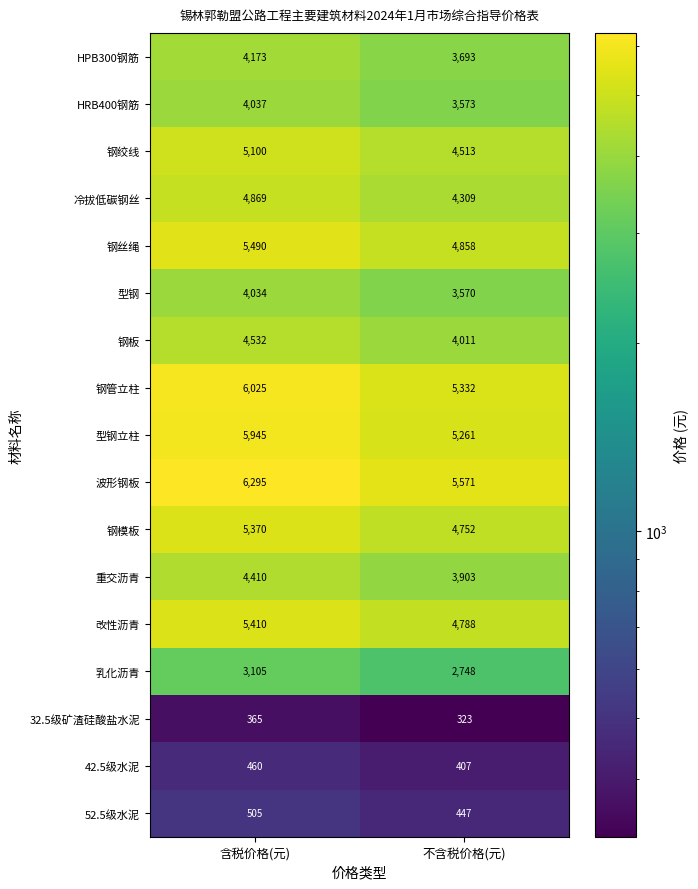

Count the number of data series in this chart.

17